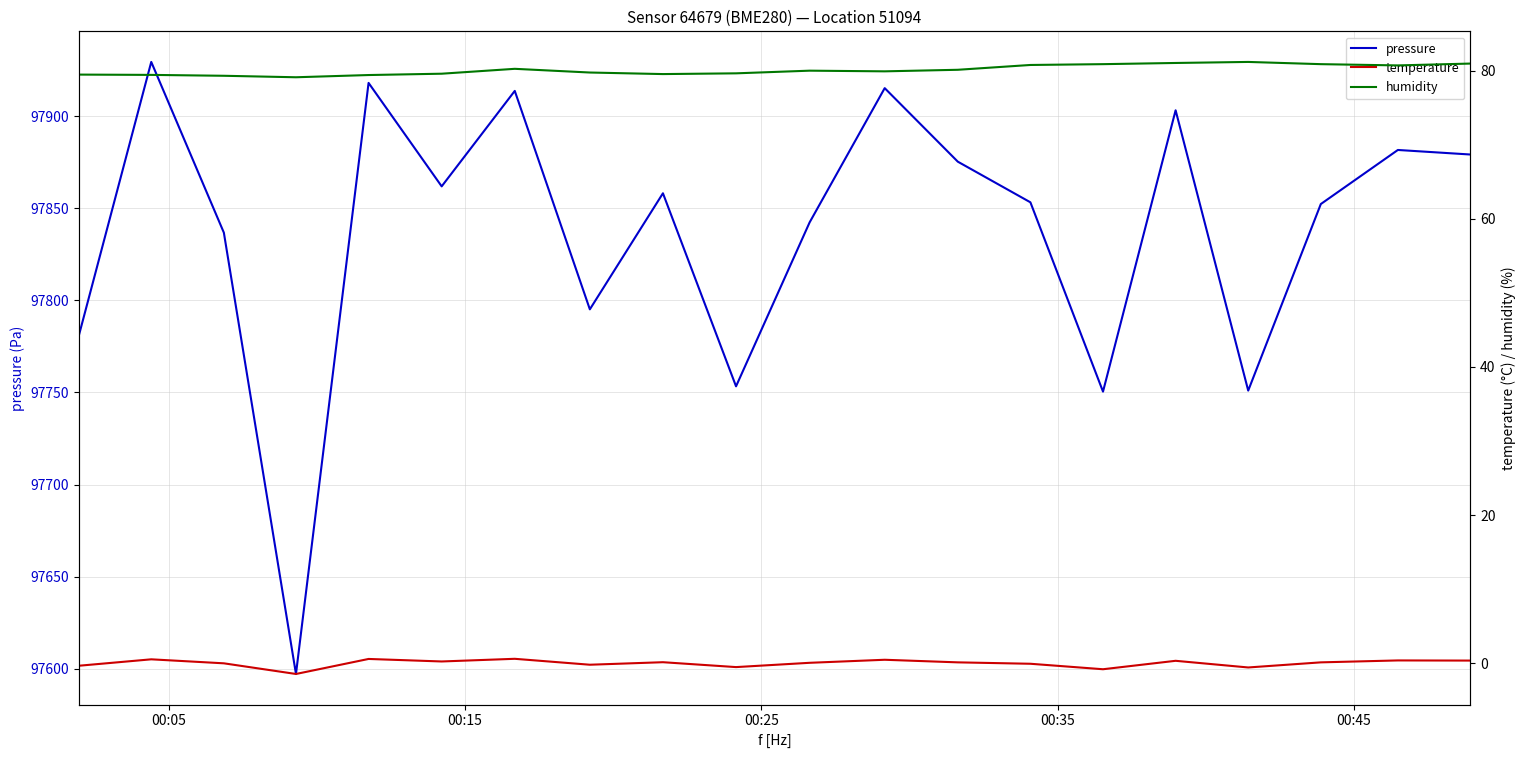

What is the lowest value of the pressure series?

97597.2